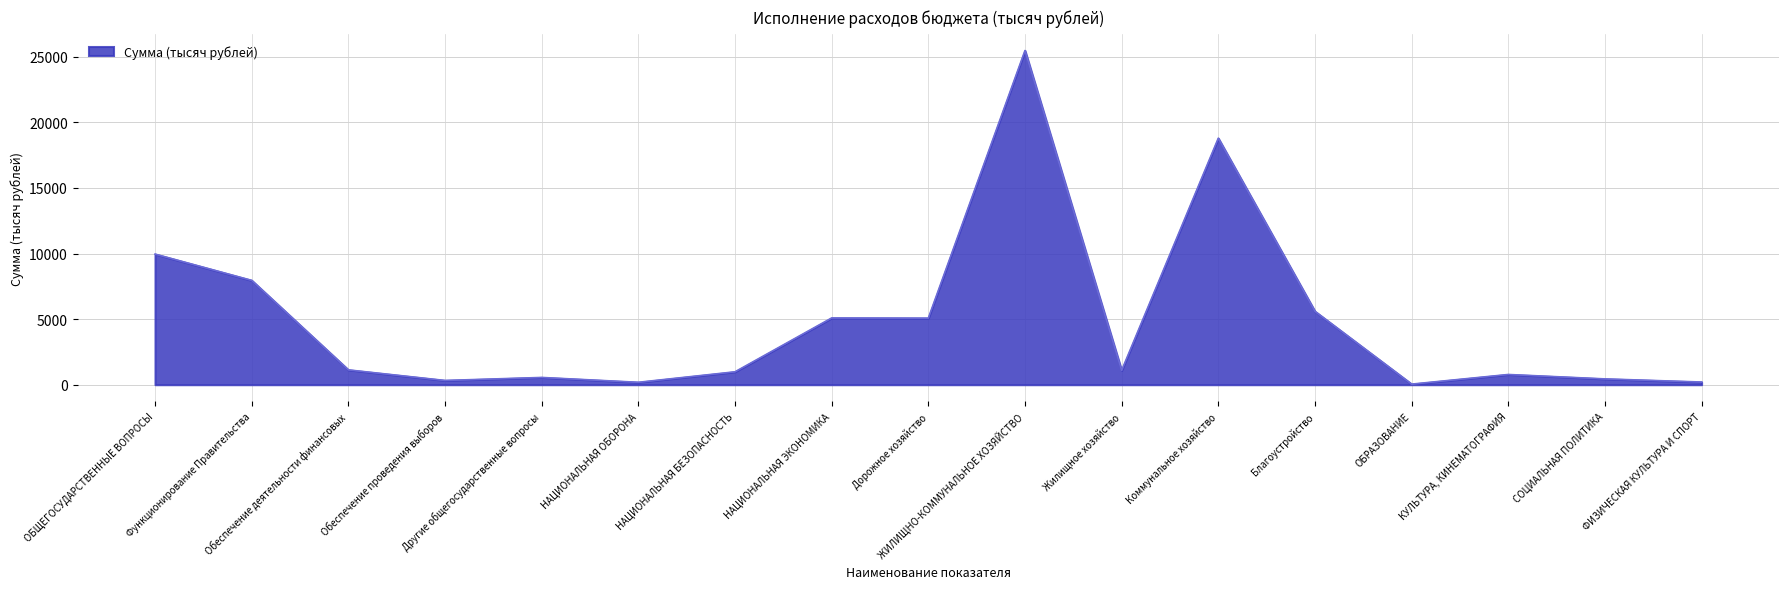

The value at НАЦИОНАЛЬНАЯ ЭКОНОМИКА is 5088.0. True or false?

True